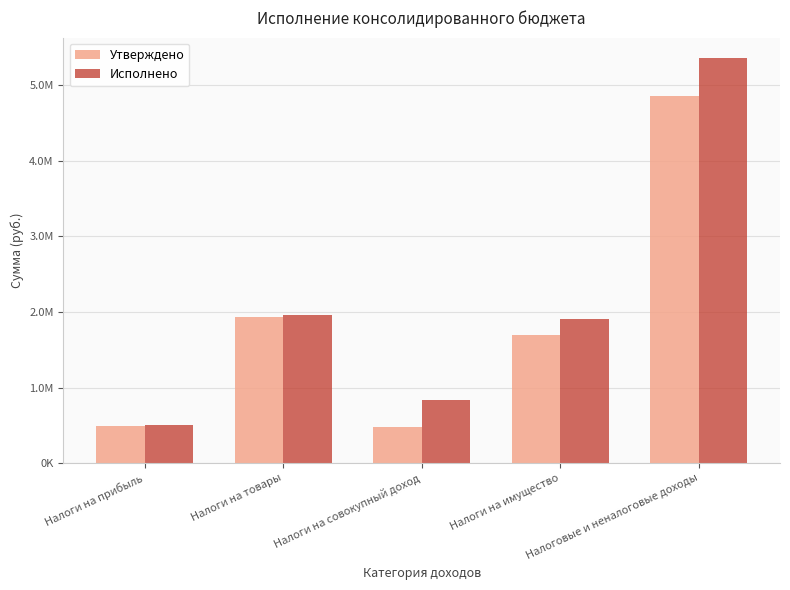

What are all the series names shown in the legend?

Утверждено, Исполнено